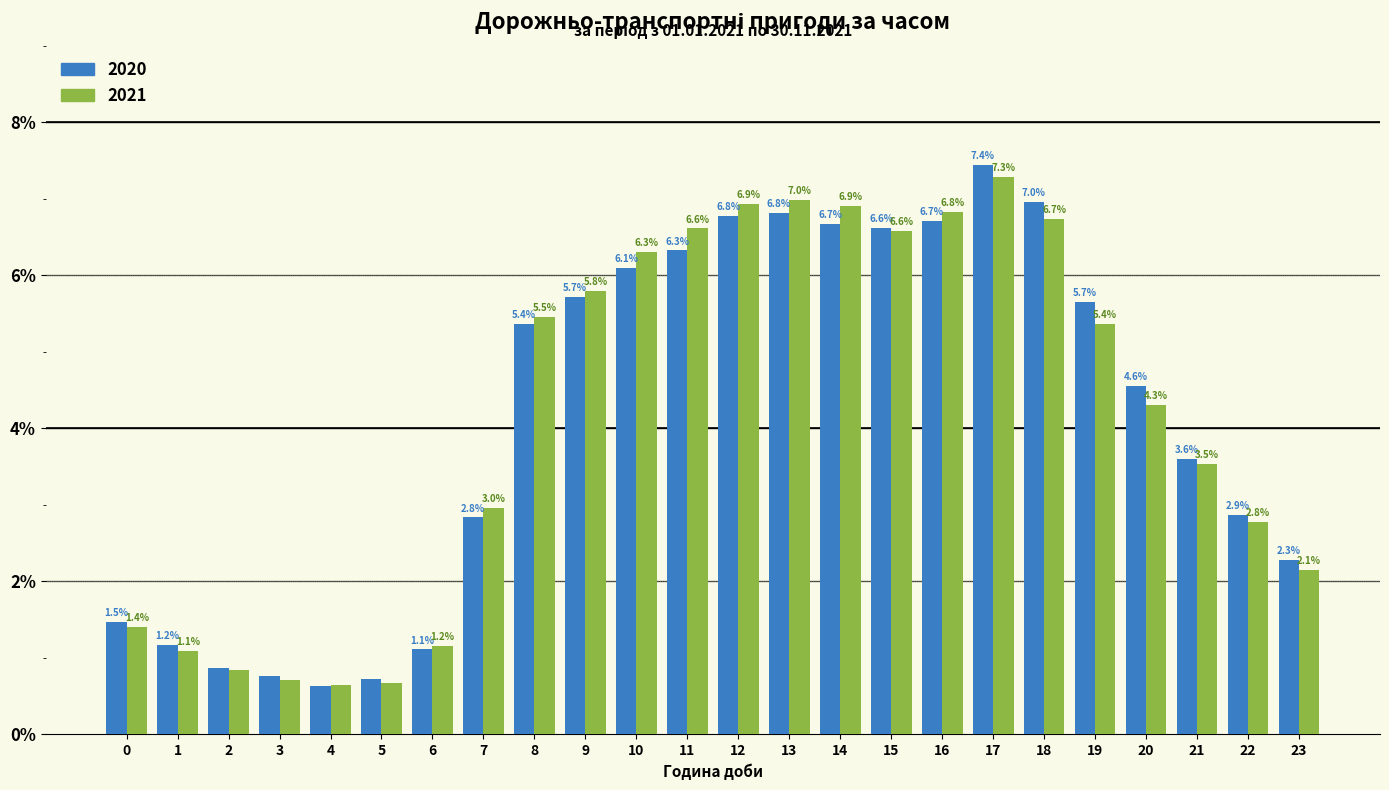

At which category is the sum across all series the highest?

17